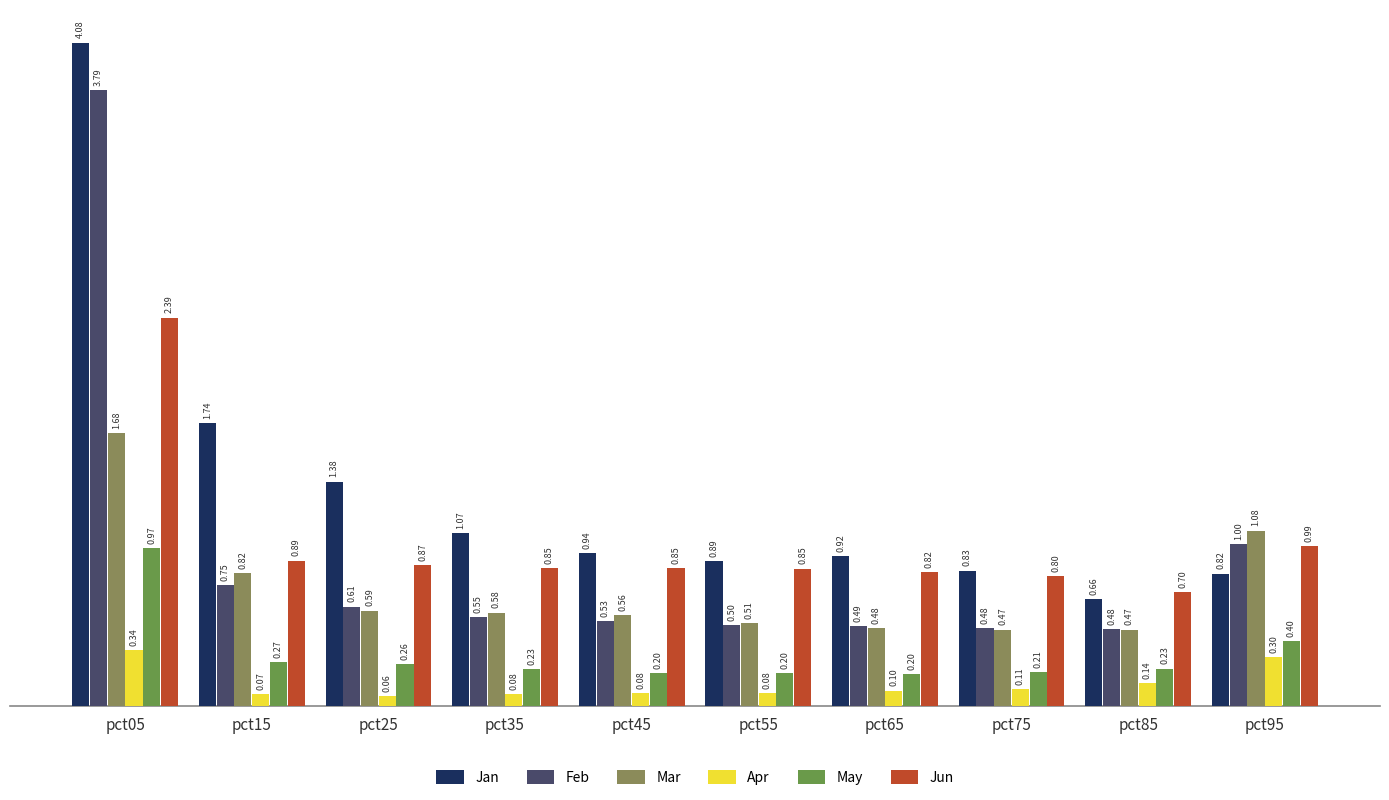

What is the difference between the Feb values at pct05 and pct65?

3.3